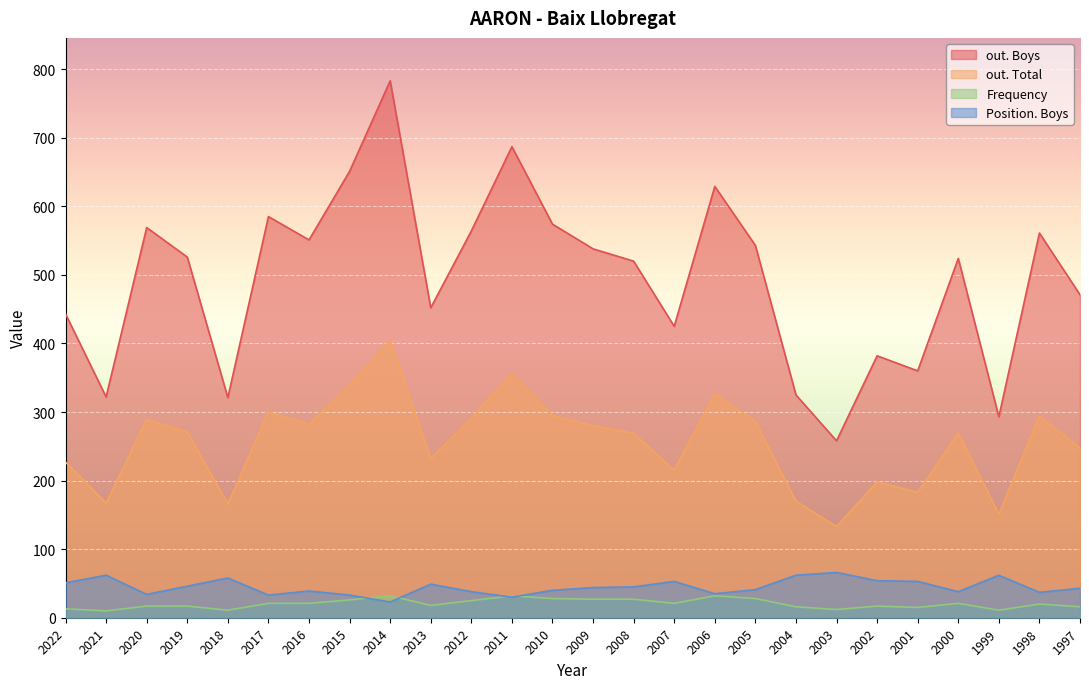

Reading right to left, list all the values displayed in this chart.

out. Boys: 471	561	293	524	360	382	258	325	543	629	425	520	538	574	687	564	452	783	651	551	585	321	526	569	322	443
out. Total: 248	294	151	269	183	198	133	170	286	327	215	269	280	295	356	291	232	405	339	282	300	166	271	289	167	227
Frequency: 16	20	11	21	15	17	12	16	28	32	21	27	27	28	32	25	18	32	26	21	21	11	17	17	10	13
Position. Boys: 43	37	62	38	53	54	66	62	41	35	53	45	44	40	30	38	49	23	33	39	33	58	46	34	62	51